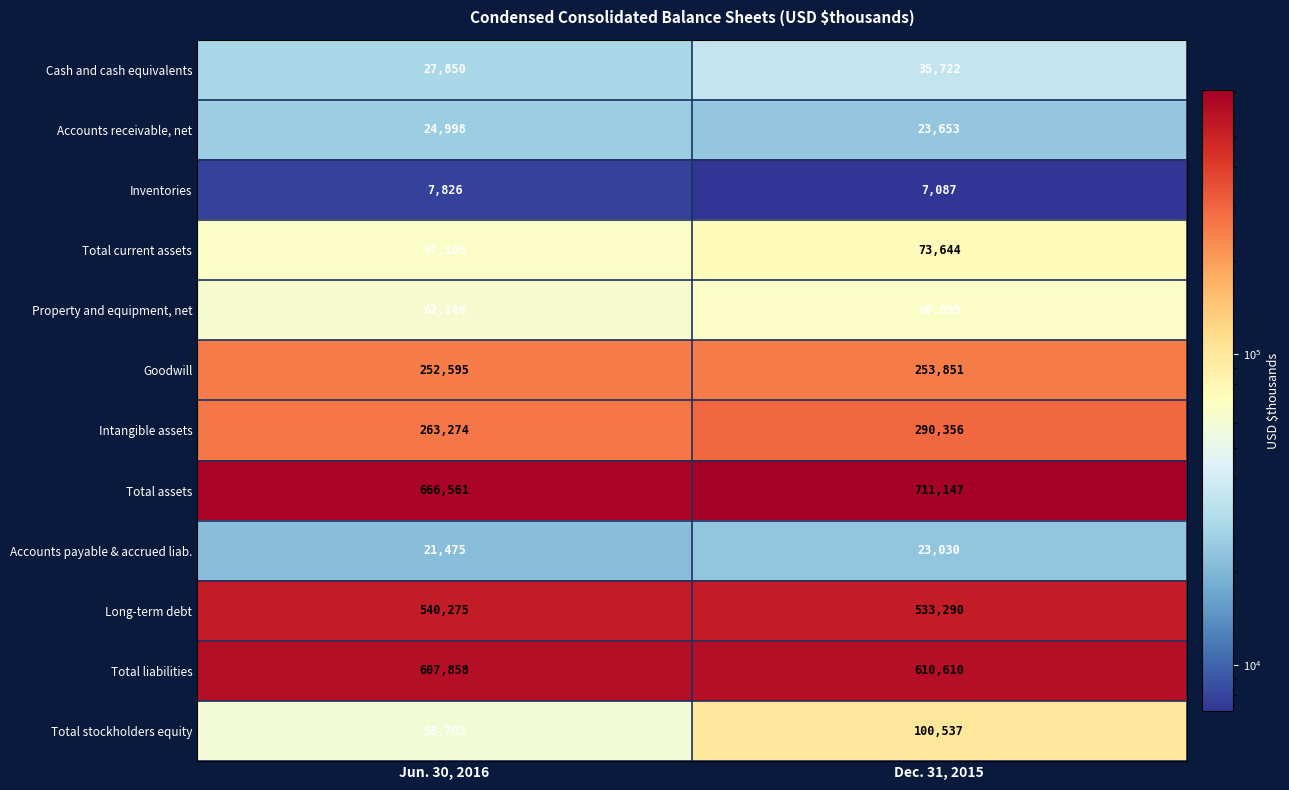

What is the spread (max minus min) of values at Dec. 31, 2015?

704060